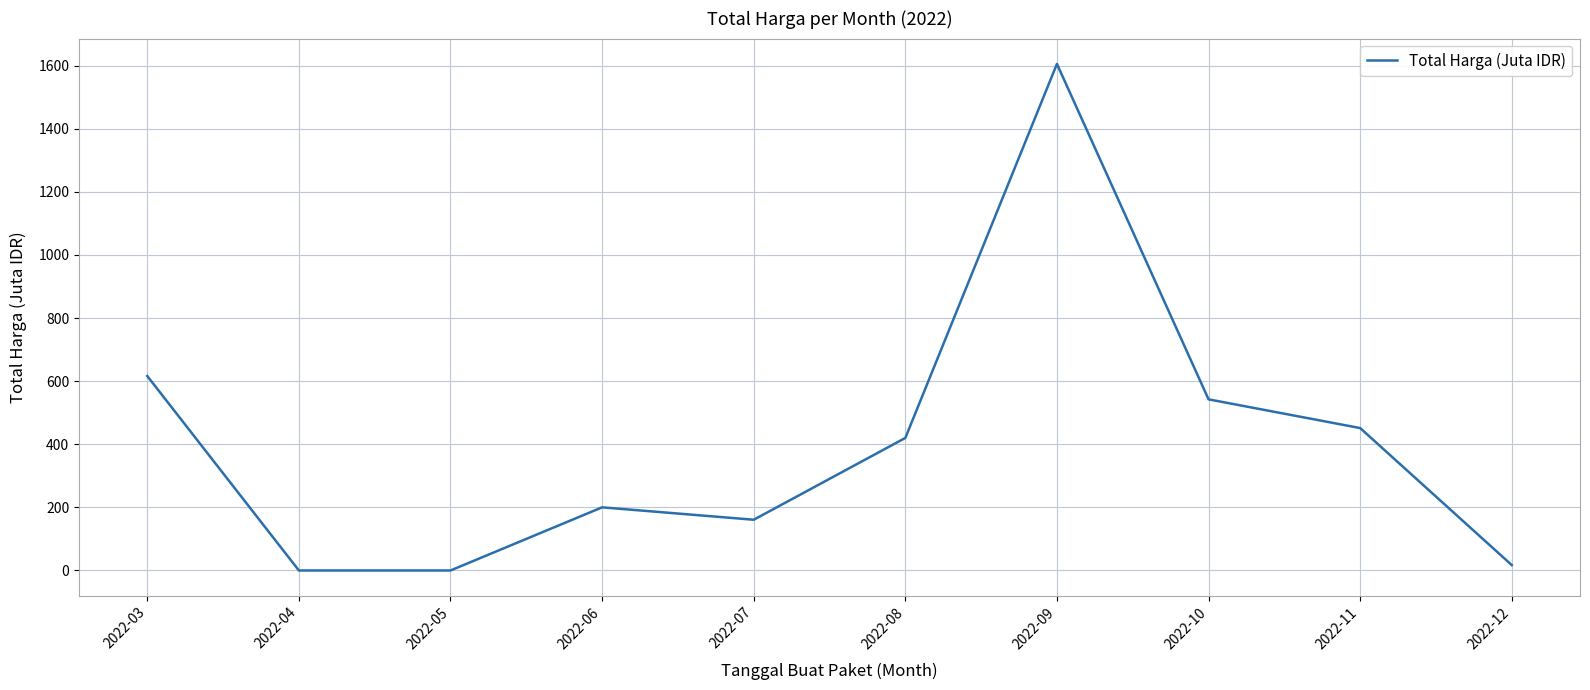

How many interior local peaks (higher than both neighbors) does the data have?

2